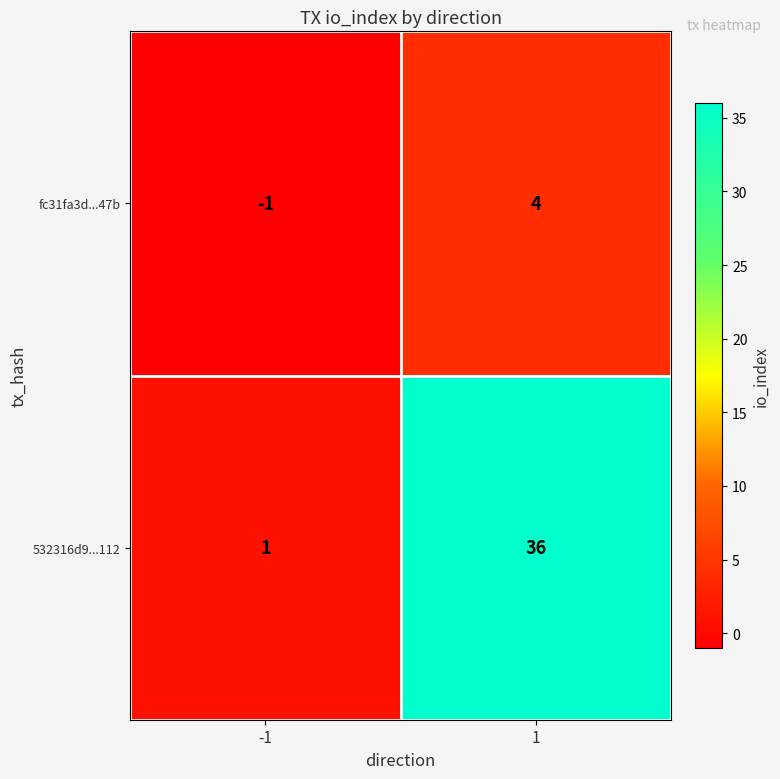

Reading left to right, transcribe all the data shown in this chart.

fc31fa3d...47b: -1=-1	1=4
532316d9...112: -1=1	1=36